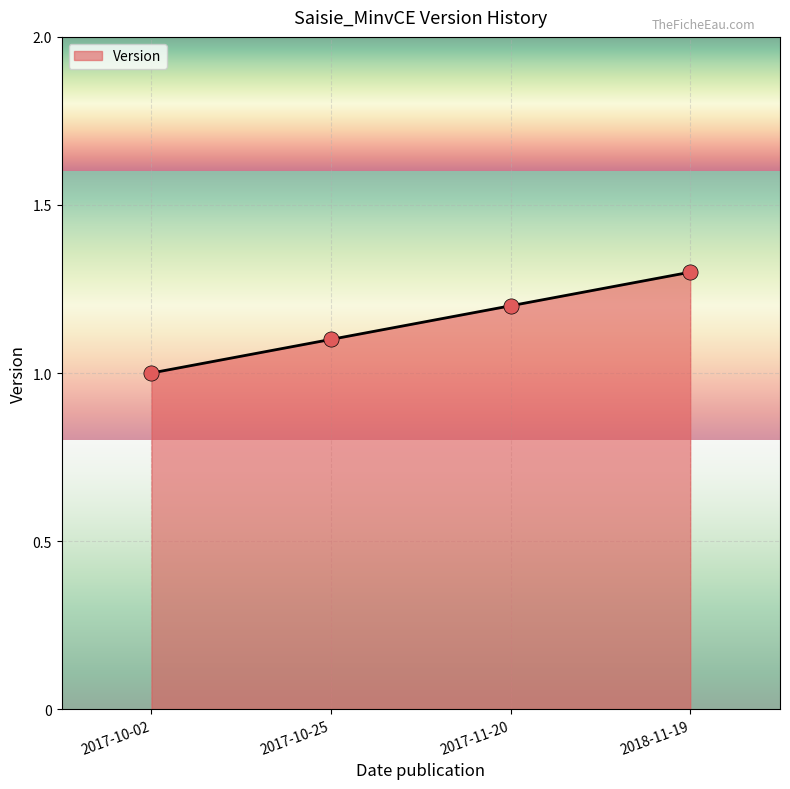

Between 2017-10-02 and 2018-11-19, which is larger?

2018-11-19